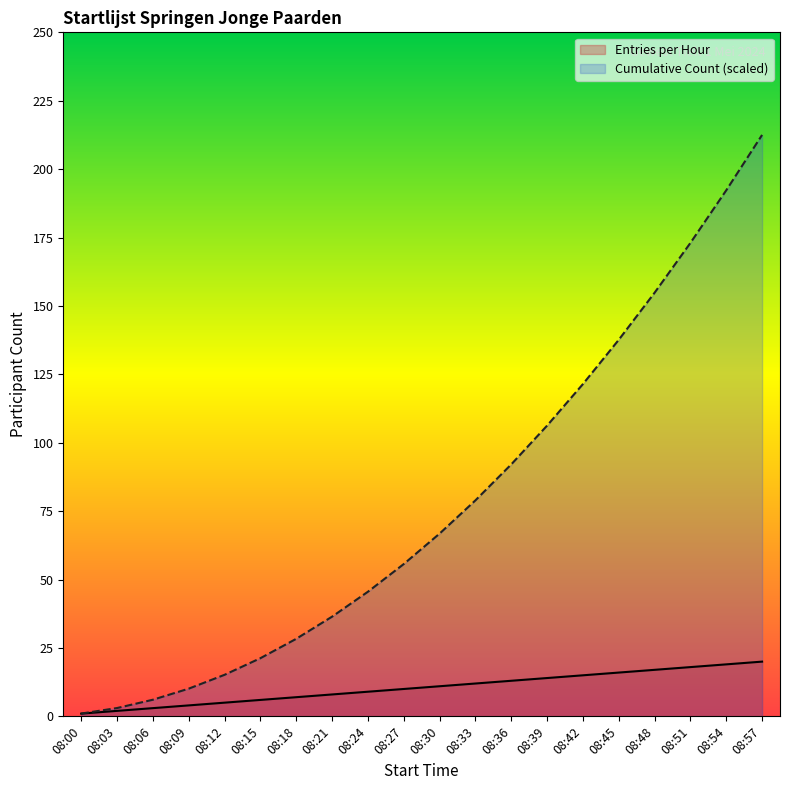

Which category has the highest value across all series?

08:57